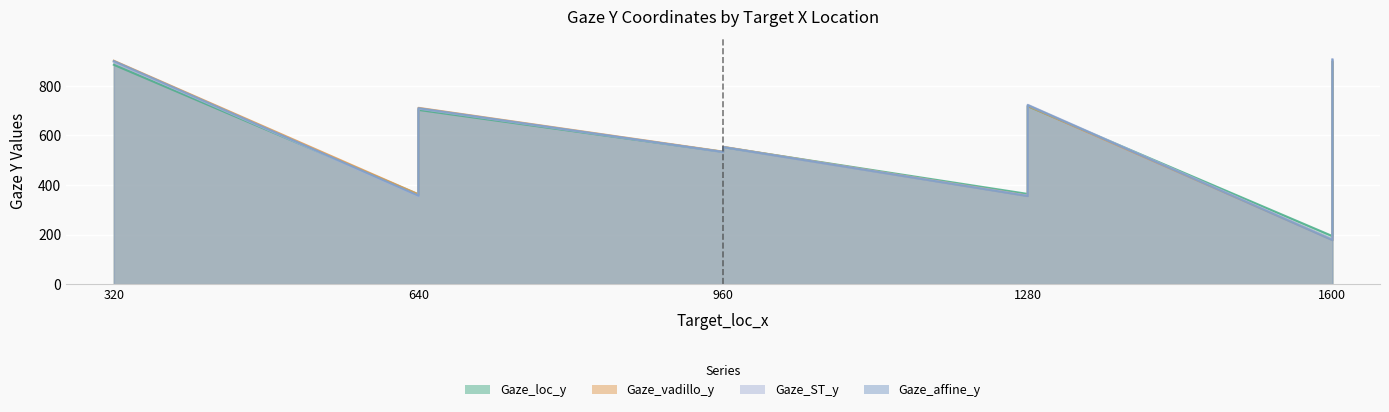

At which category does the chart reach its minimum across all series?

1600